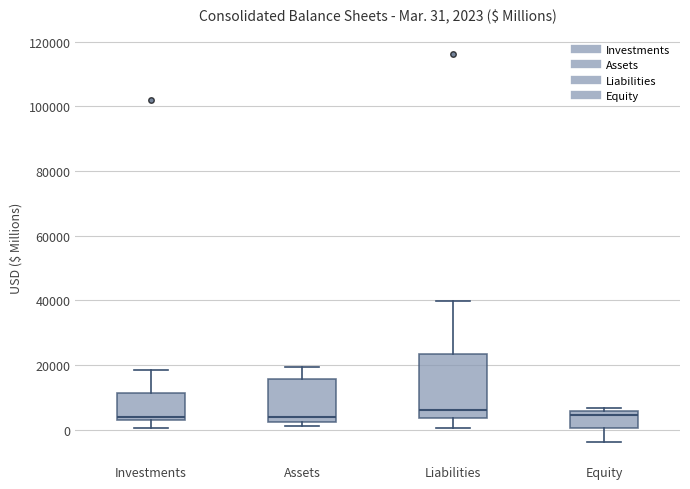

Which box is the tallest, from its lower edge to its upper edge?

Liabilities